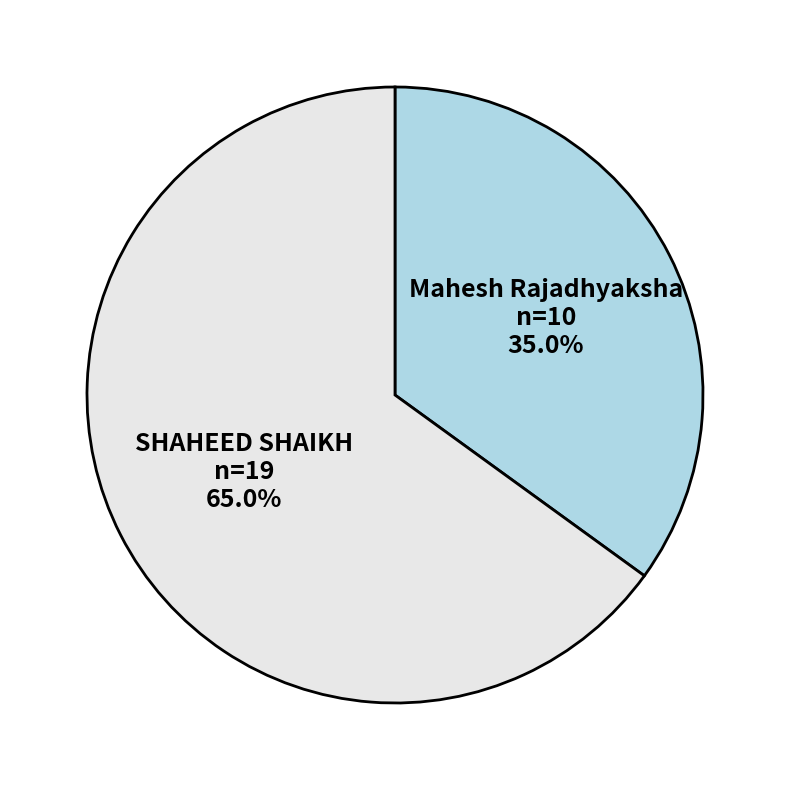

Does SHAHEED SHAIKH account for over 50% of the chart?

Yes